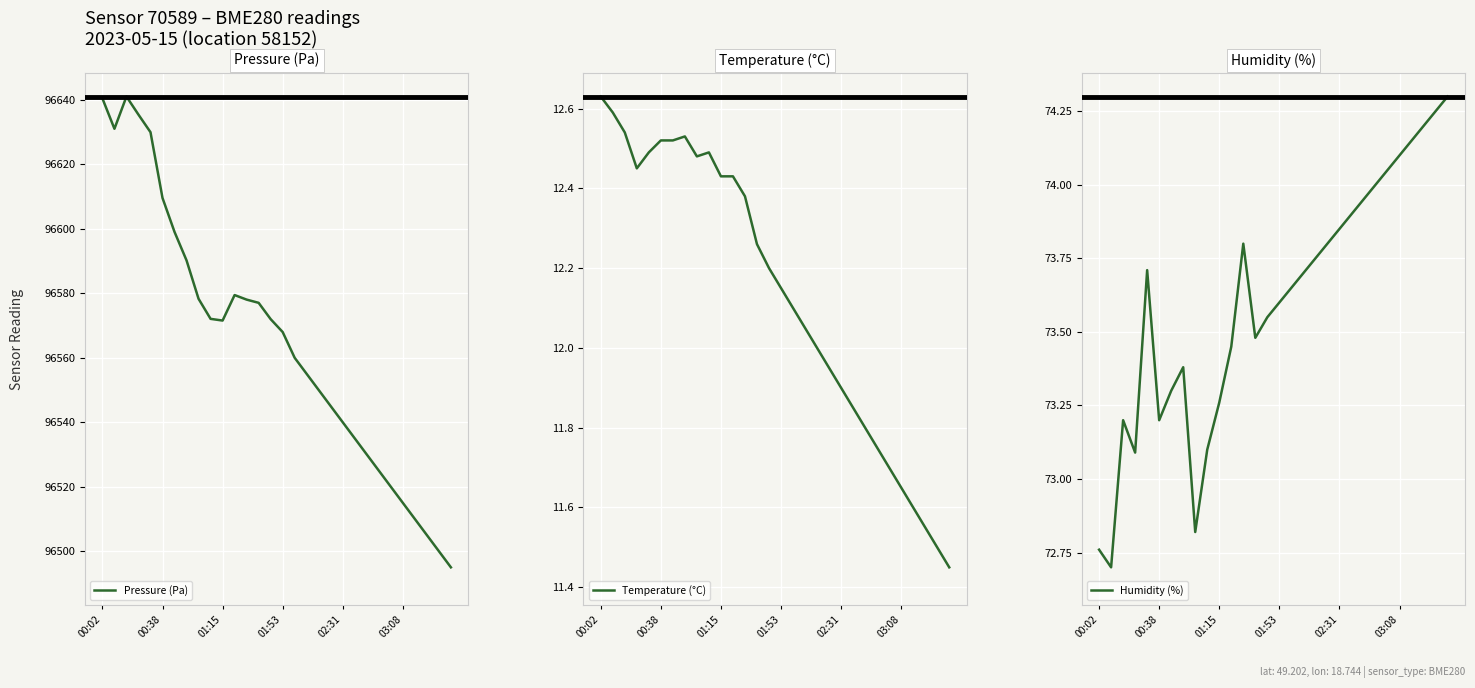

Rank the series by their maximum value, from highest to lowest.

Pressure (Pa), Humidity (%), Temperature (°C)